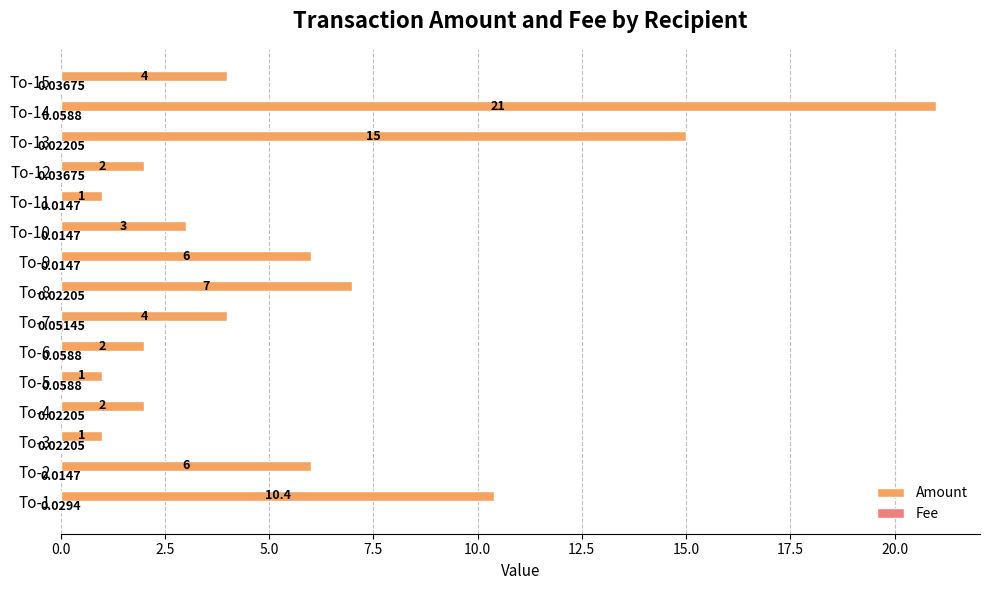

Which series changed the most between To-7 and To-10?

Amount